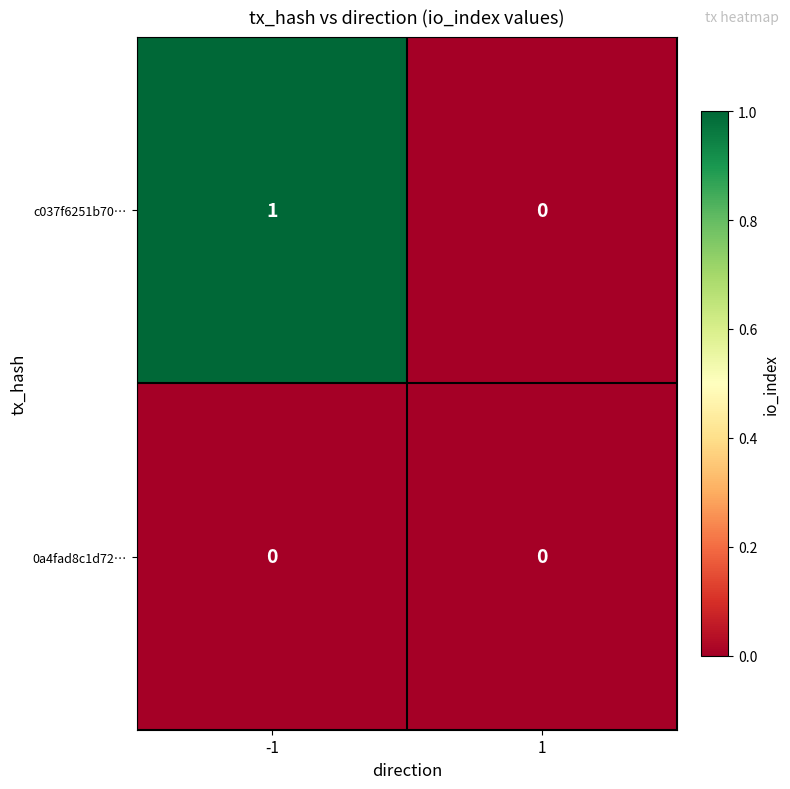

List the series in order of their peak value, lowest first.

0a4fad8c1d72…, c037f6251b70…